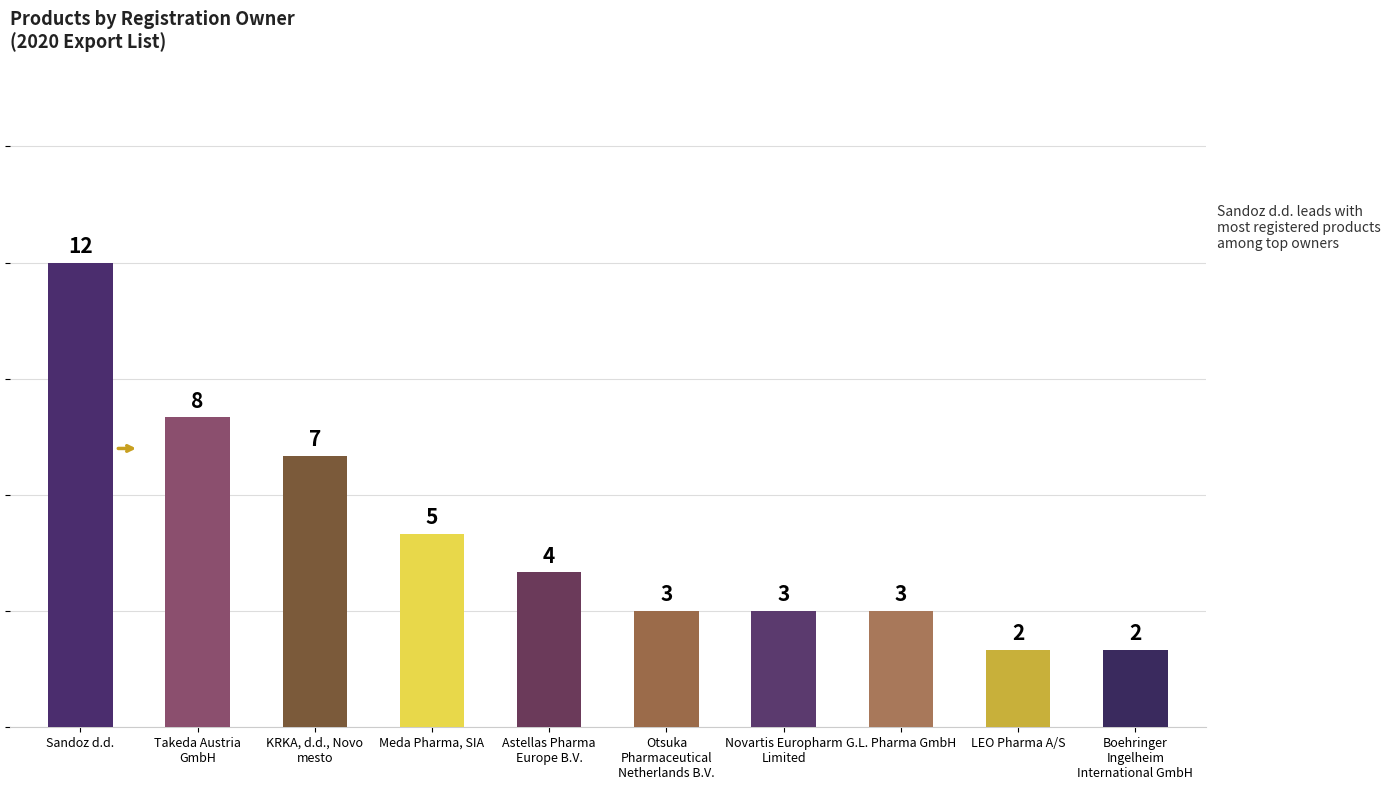

What position from the left is Takeda Austria
GmbH?

2